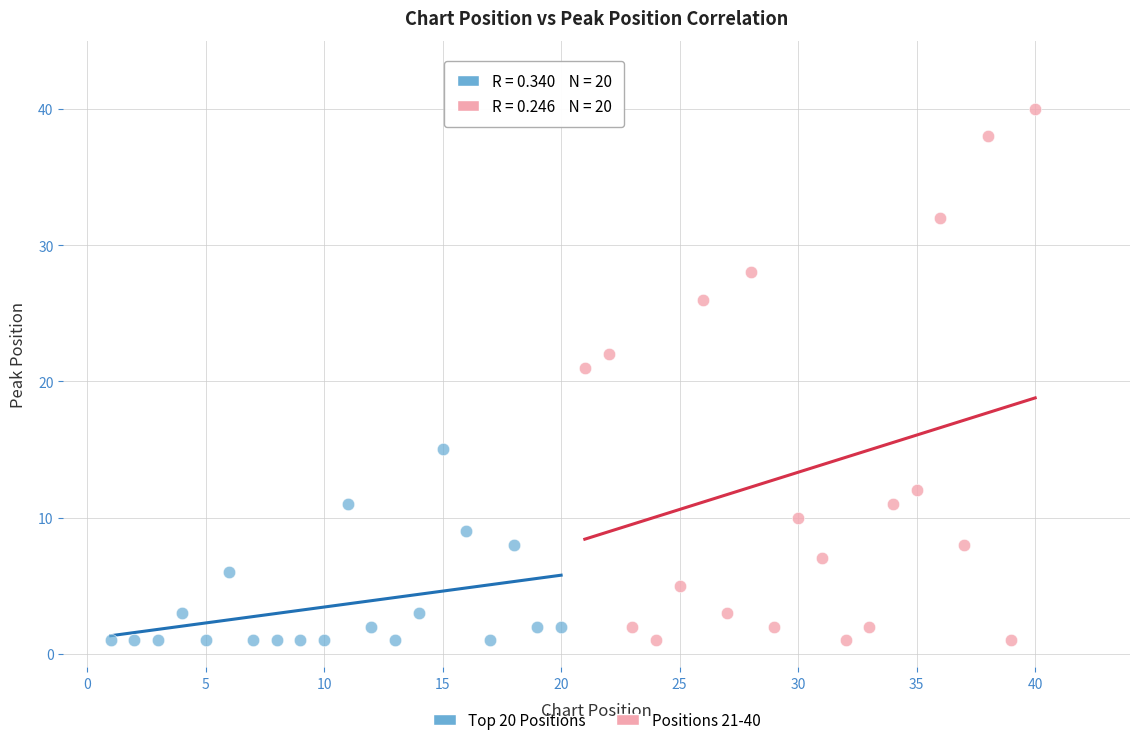

Which series reaches the maximum Y coordinate?

Positions 21-40